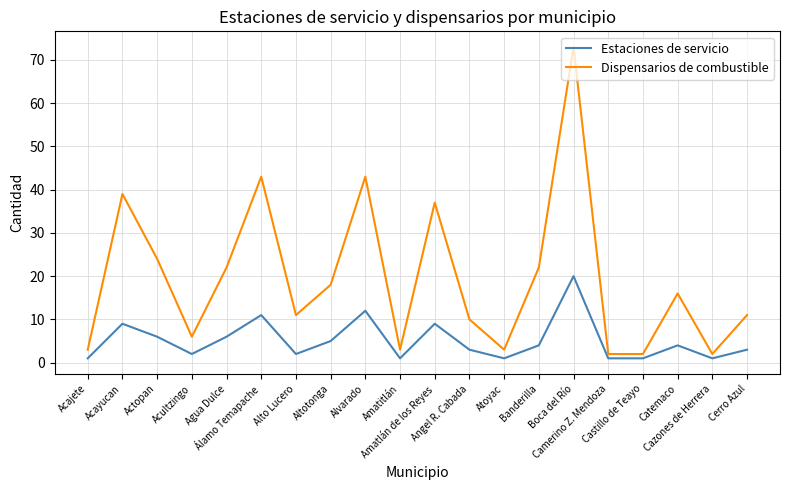

Reading right to left, list all the values displayed in this chart.

Estaciones de servicio: 3	1	4	1	1	20	4	1	3	9	1	12	5	2	11	6	2	6	9	1
Dispensarios de combustible: 11	2	16	2	2	73	22	3	10	37	3	43	18	11	43	22	6	24	39	3